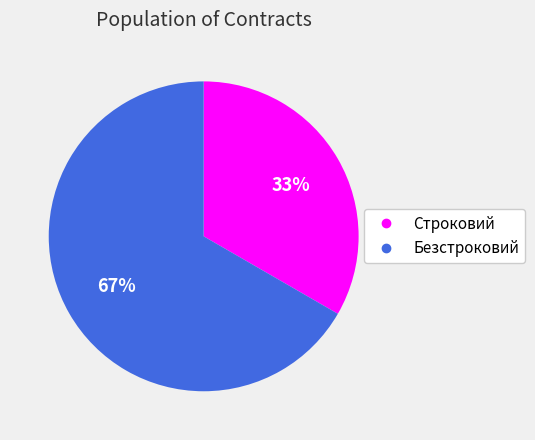

To the nearest percent, what is the average slice percentage?

50%